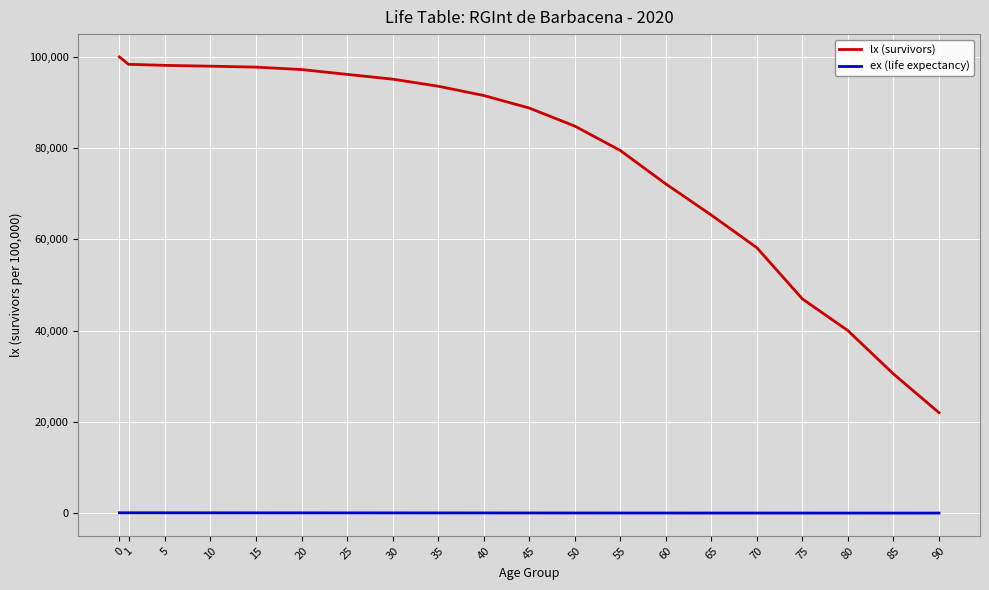

What is the difference between the highest and lowest values at 45?

88760.2